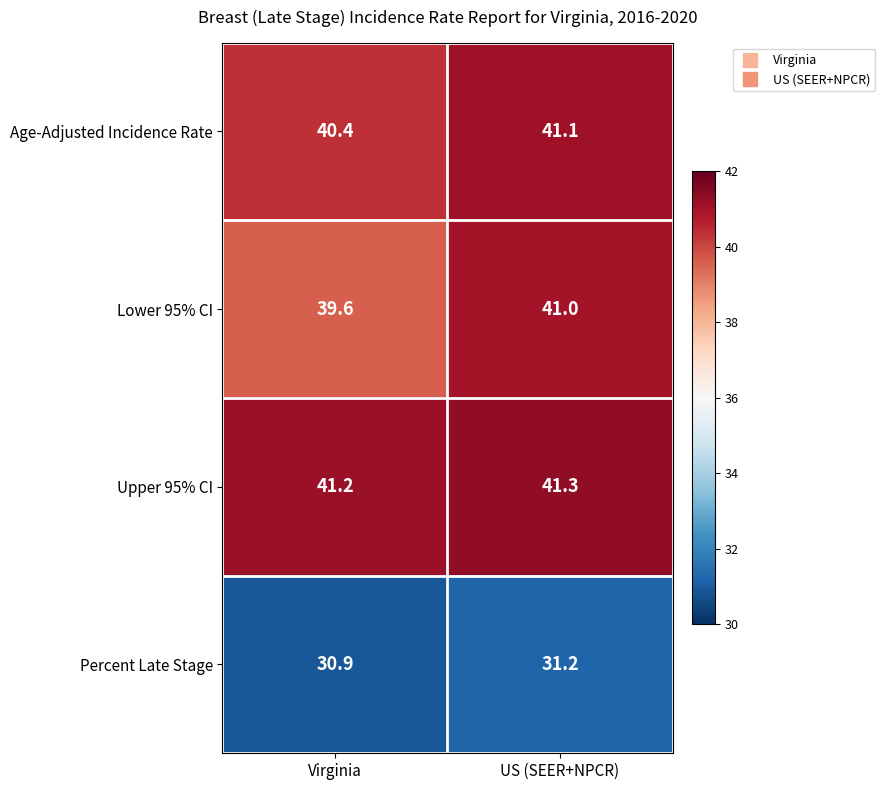

Which series has the largest total across all categories?

Upper 95% CI